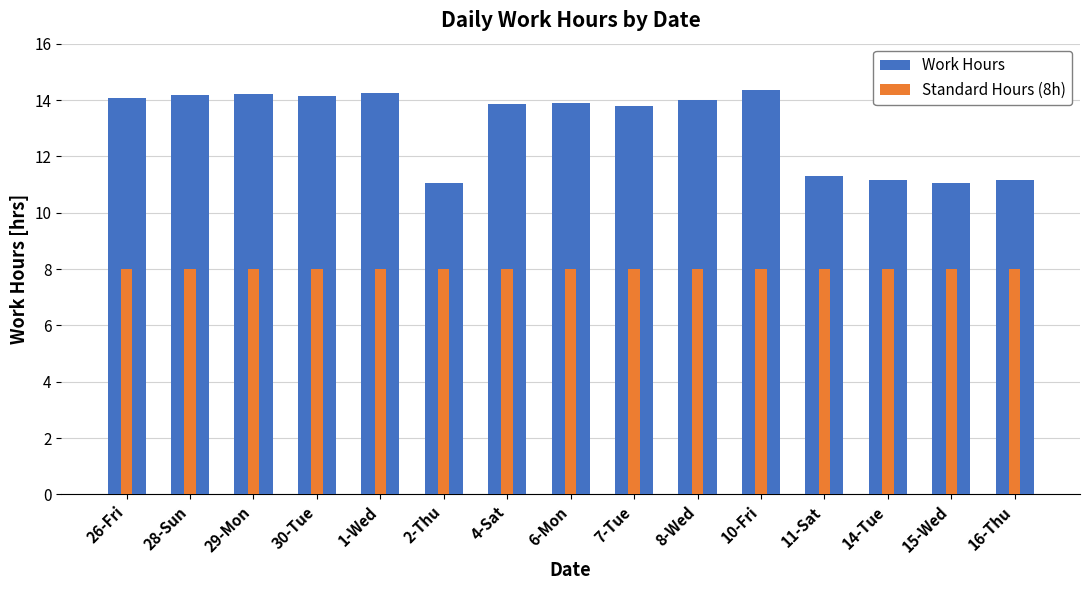

What is the maximum value for Standard Hours (8h)?

8.0